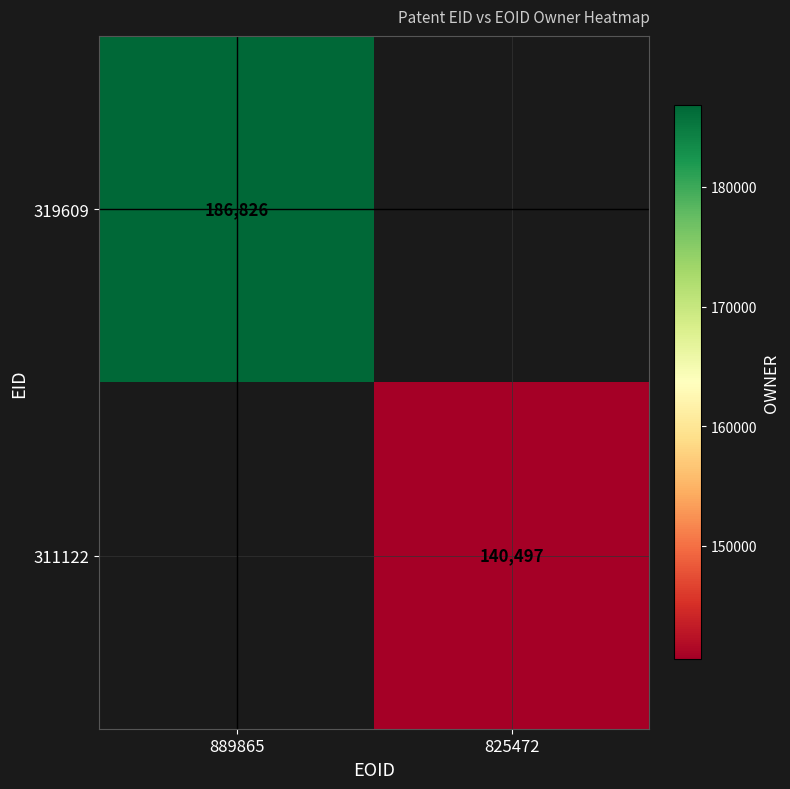

What is the smallest value displayed?

140497.0